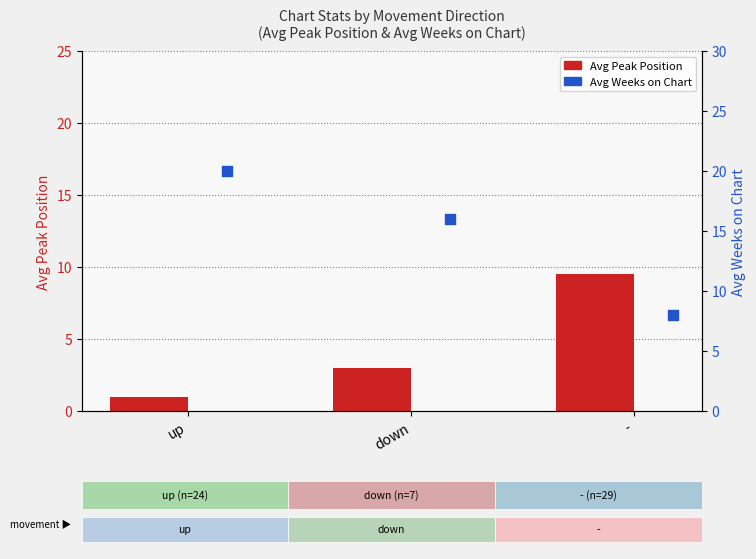

At which category is the sum across all series the highest?

up